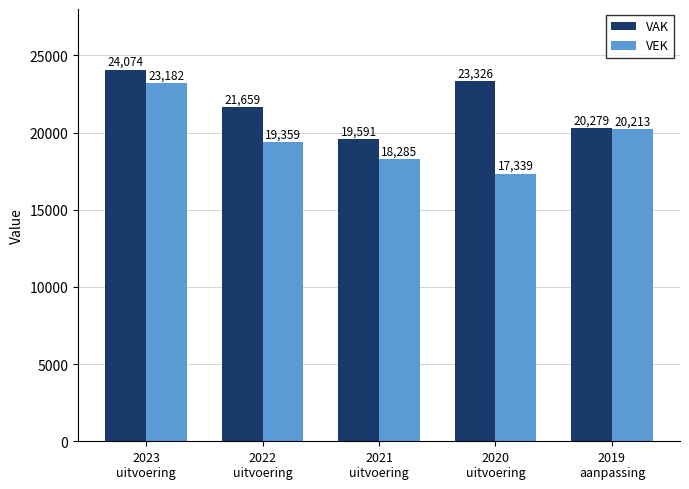

What is the difference between the second highest and second lowest values in the VAK series?

3047